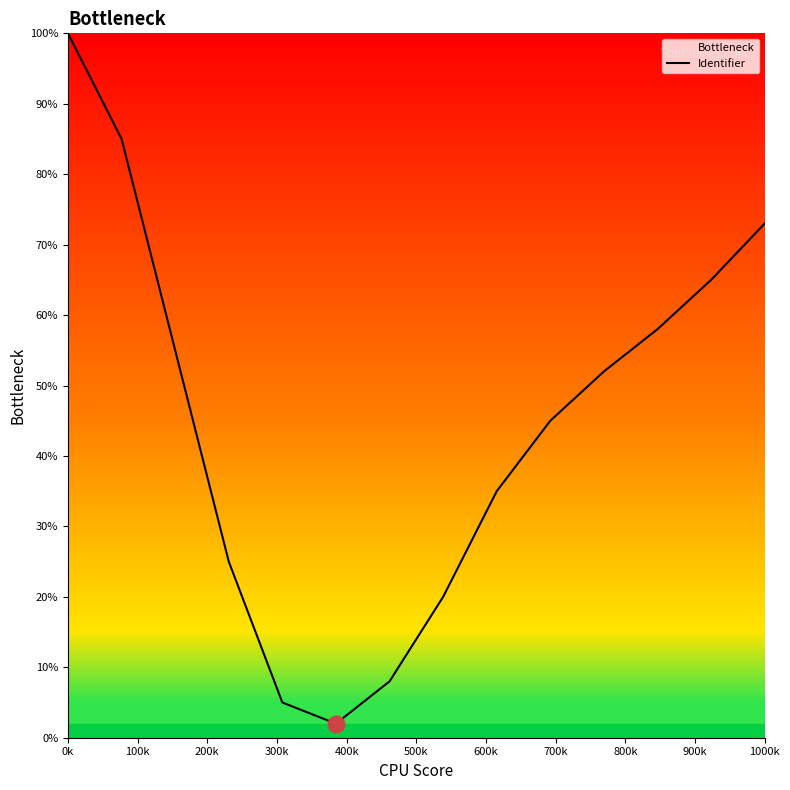

The value at 1000k is 16. True or false?

False